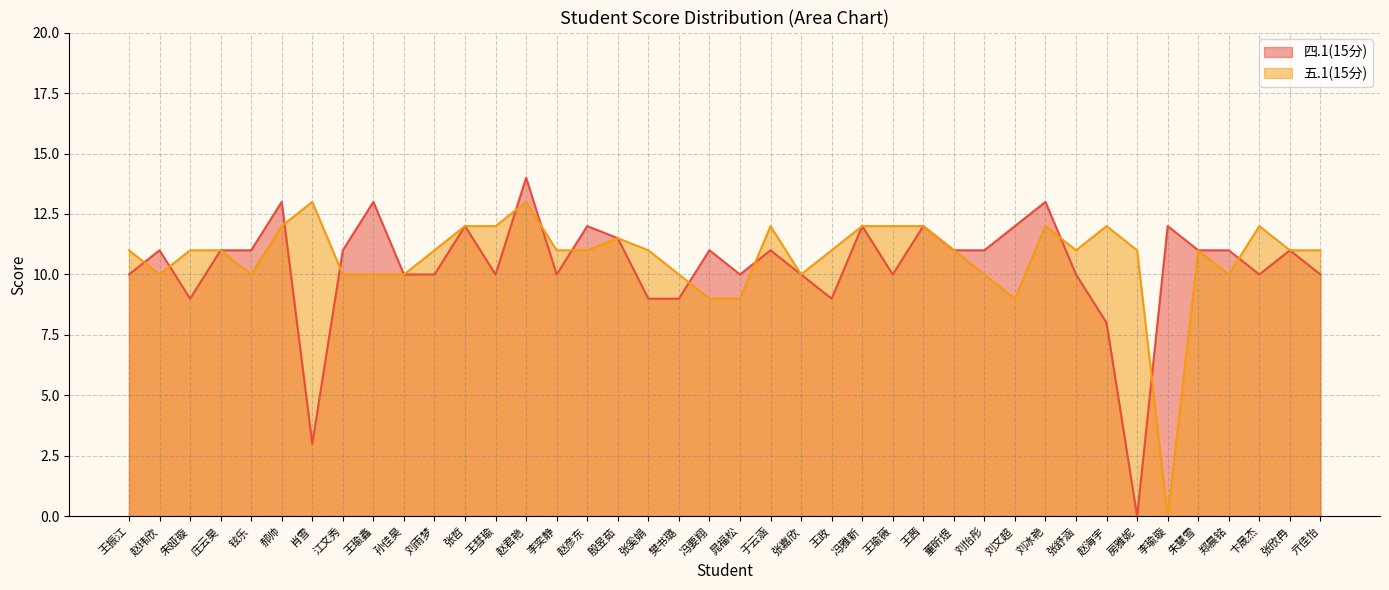

Reading left to right, what are all the values shown in this chart?

四.1(15分): 王振江=10.0	赵玮欣=11.0	朱娅璇=9.0	庄云昊=11.0	铉乐=11.0	郝帅=13.0	肖雪=3.0	江文秀=11.0	王瑜鑫=13.0	孙佳昊=10.0	刘雨梦=10.0	张哲=12.0	王彗瑜=10.0	赵君艳=14.0	李奕静=10.0	赵彦东=12.0	殷昱茹=11.5	张奚娟=9.0	樊书璐=9.0	冯要翔=11.0	晁福松=10.0	于云涵=11.0	张嘉欣=10.0	王政=9.0	冯雅新=12.0	王瑜薇=10.0	王茜=12.0	董昕煜=11.0	刘怡彤=11.0	刘文超=12.0	刘冰艳=13.0	张舒涵=10.0	赵海宇=8.0	房雅妮=0.0	李瑜璇=12.0	朱慧雪=11.0	郑晨铭=11.0	卞晟杰=10.0	张欣冉=11.0	亓佳怡=10.0
五.1(15分): 王振江=11.0	赵玮欣=10.0	朱娅璇=11.0	庄云昊=11.0	铉乐=10.0	郝帅=12.0	肖雪=13.0	江文秀=10.0	王瑜鑫=10.0	孙佳昊=10.0	刘雨梦=11.0	张哲=12.0	王彗瑜=12.0	赵君艳=13.0	李奕静=11.0	赵彦东=11.0	殷昱茹=11.5	张奚娟=11.0	樊书璐=10.0	冯要翔=9.0	晁福松=9.0	于云涵=12.0	张嘉欣=10.0	王政=11.0	冯雅新=12.0	王瑜薇=12.0	王茜=12.0	董昕煜=11.0	刘怡彤=10.0	刘文超=9.0	刘冰艳=12.0	张舒涵=11.0	赵海宇=12.0	房雅妮=11.0	李瑜璇=0.0	朱慧雪=11.0	郑晨铭=10.0	卞晟杰=12.0	张欣冉=11.0	亓佳怡=11.0